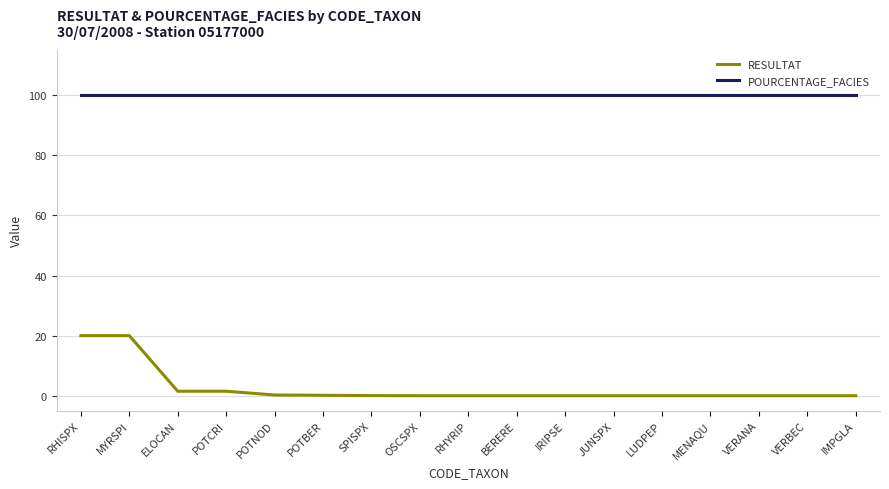

Is it true that RESULTAT equals 20.0 at RHISPX?

True